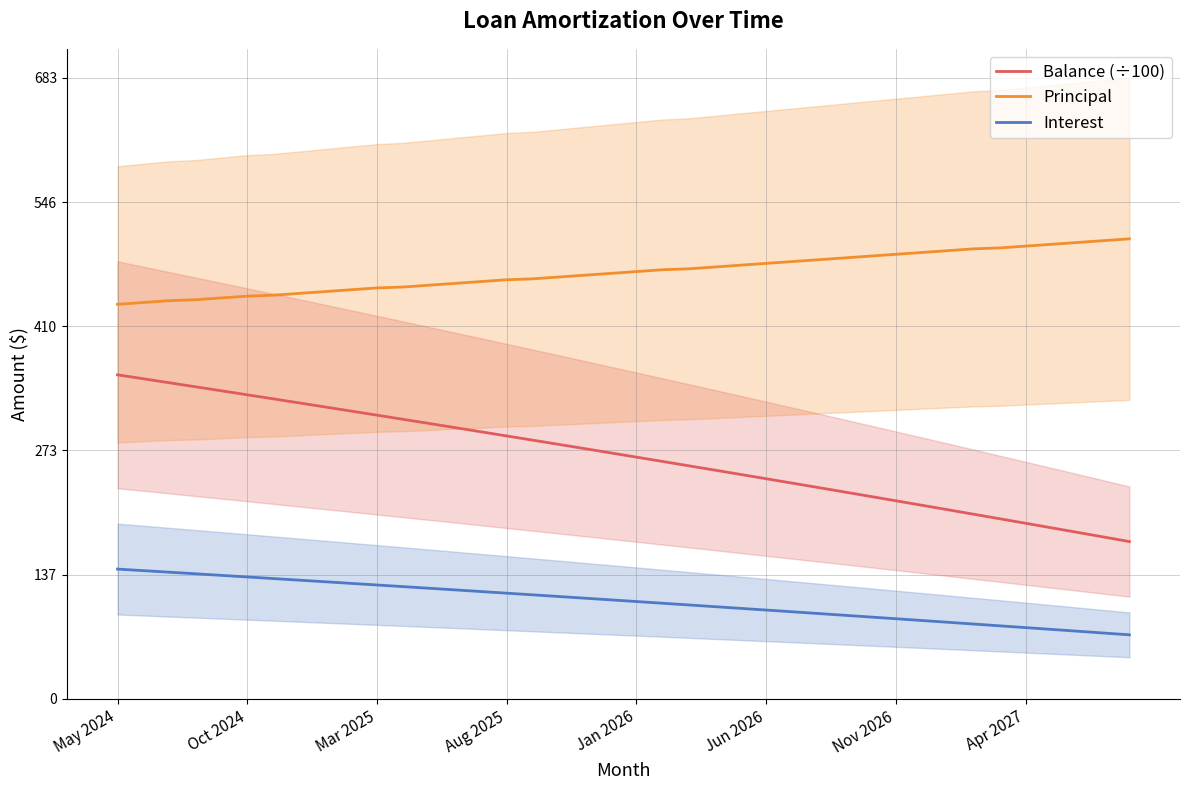

Which series has the largest range (max minus min)?

Balance (÷100)